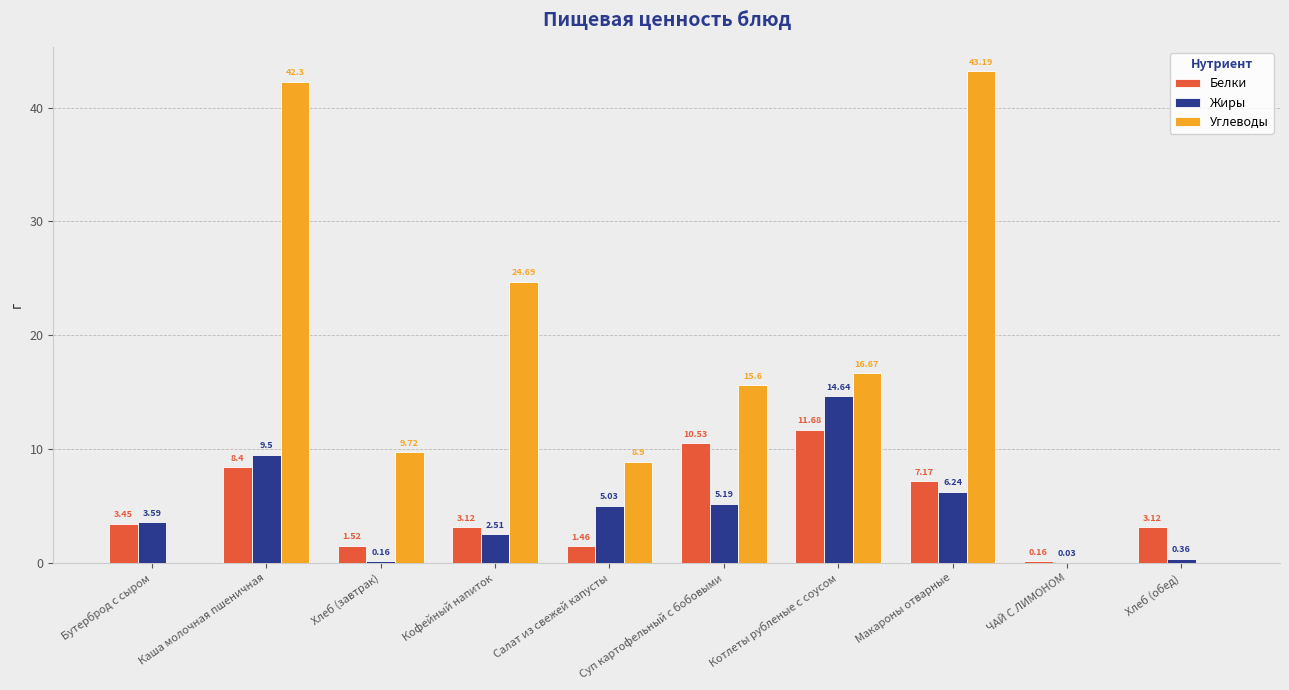

Which series has the largest range (max minus min)?

Углеводы